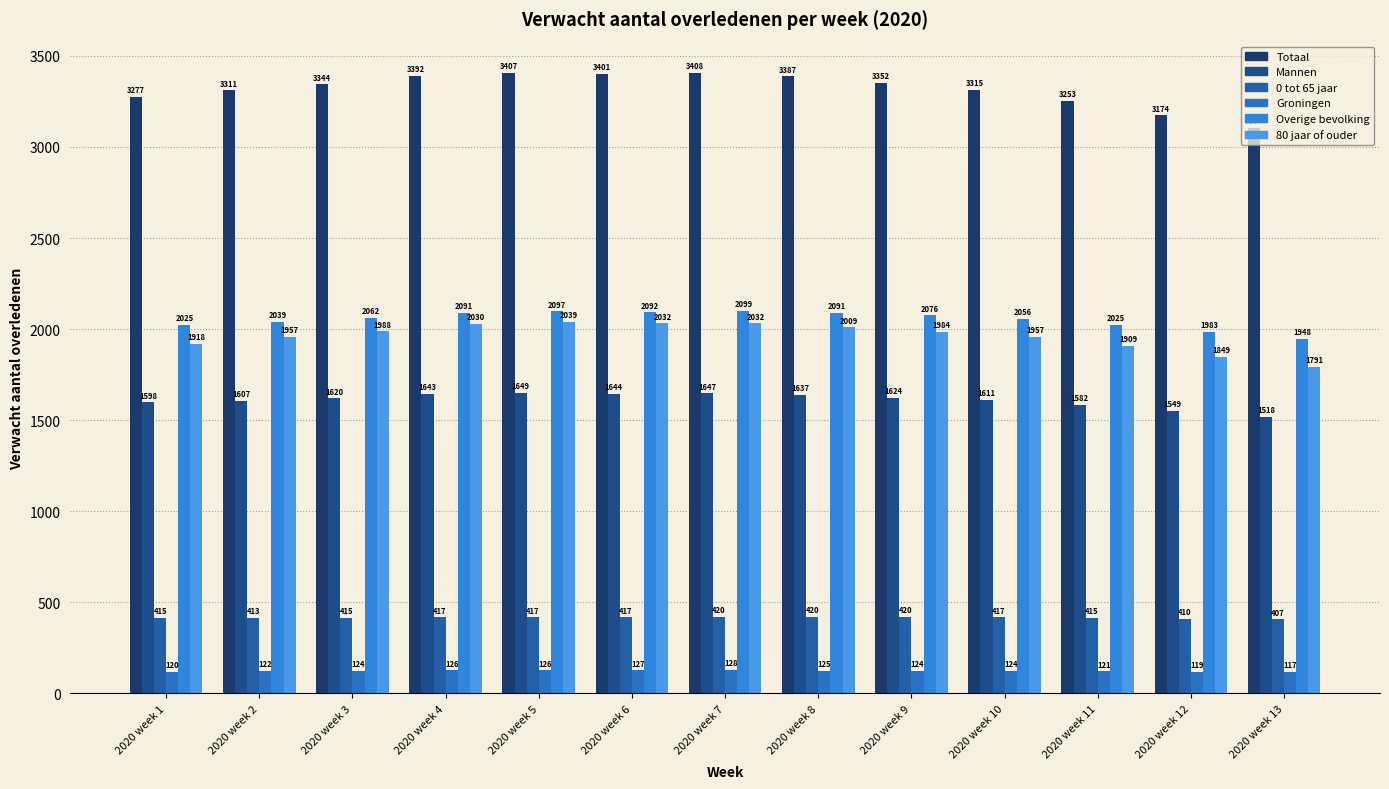

What is the sum of all 0 tot 65 jaar values?

5403